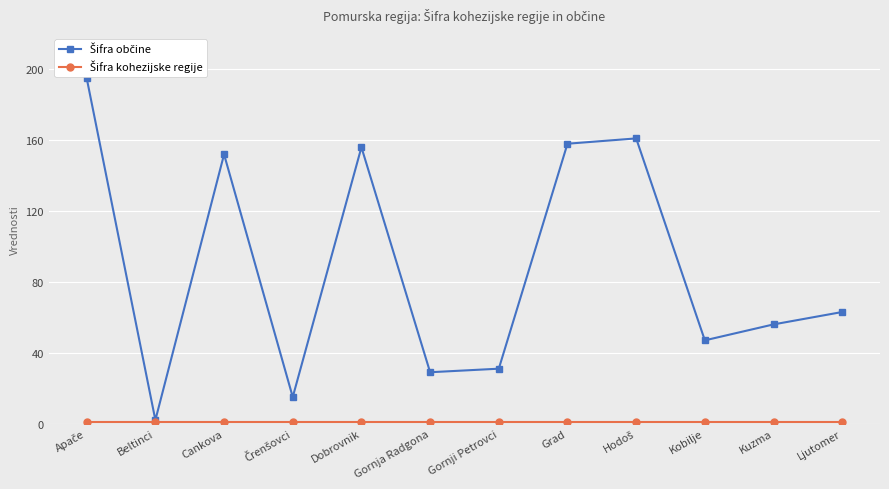

What is the label of the 6th point from the right?

Gornji Petrovci